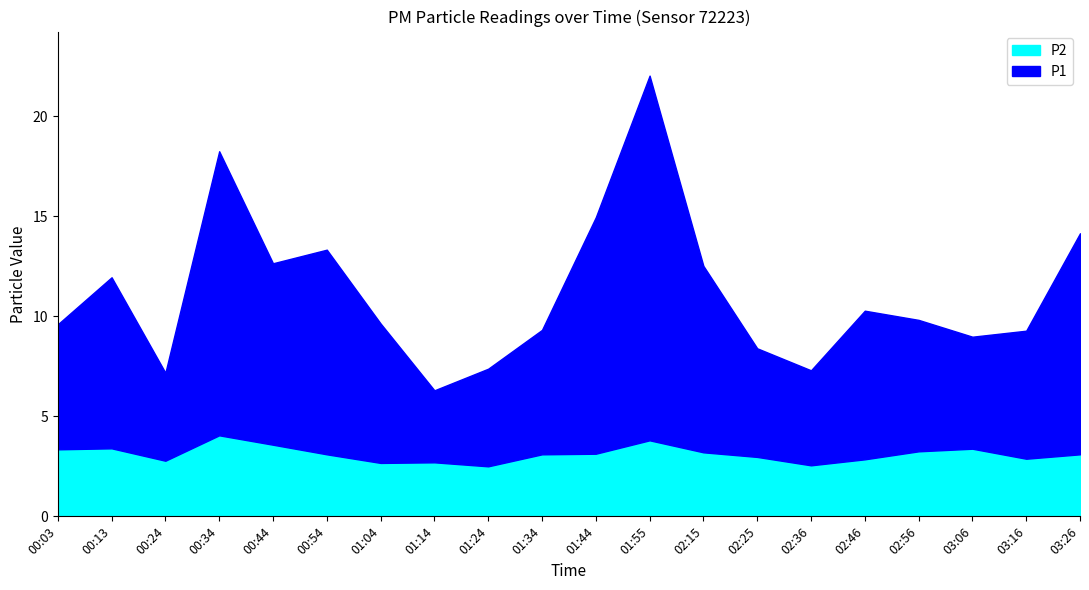

What is the sum of all P2 values?

62.3